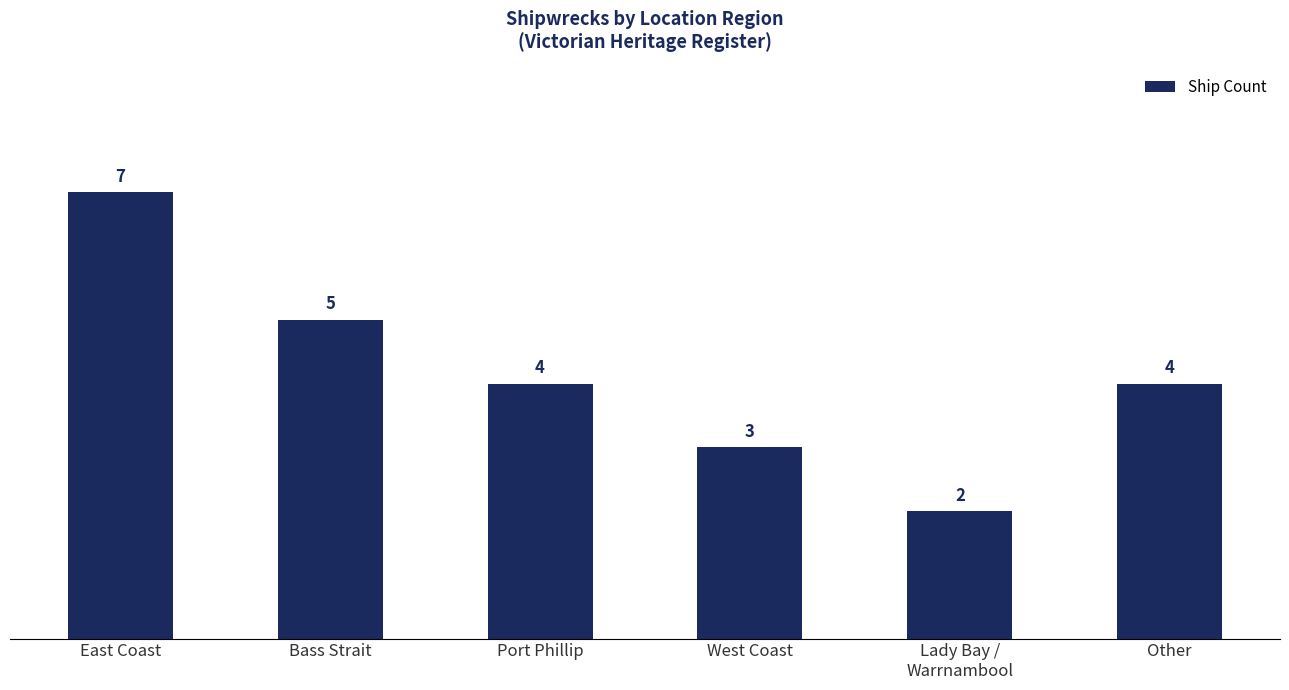

Are the bars horizontal?

No